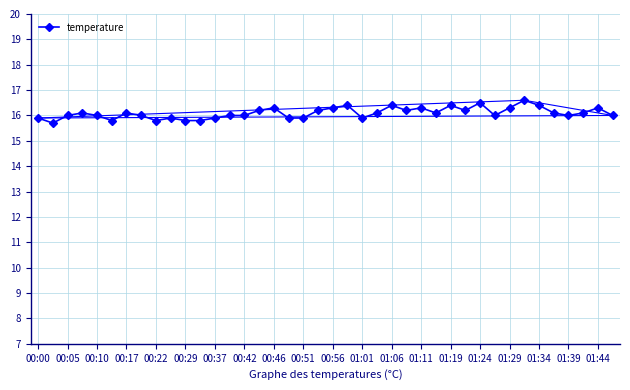

True or false: the data has more than 2 interior local peaks.

True